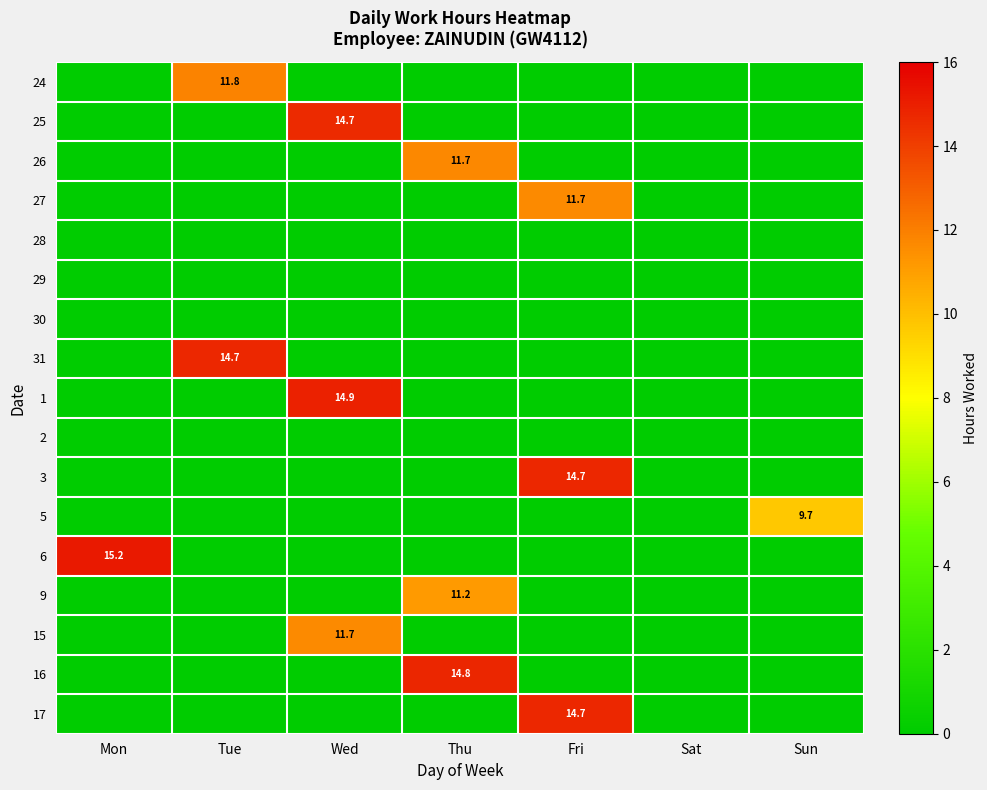

Is it true that 17 equals -9.1 at Mon?

False